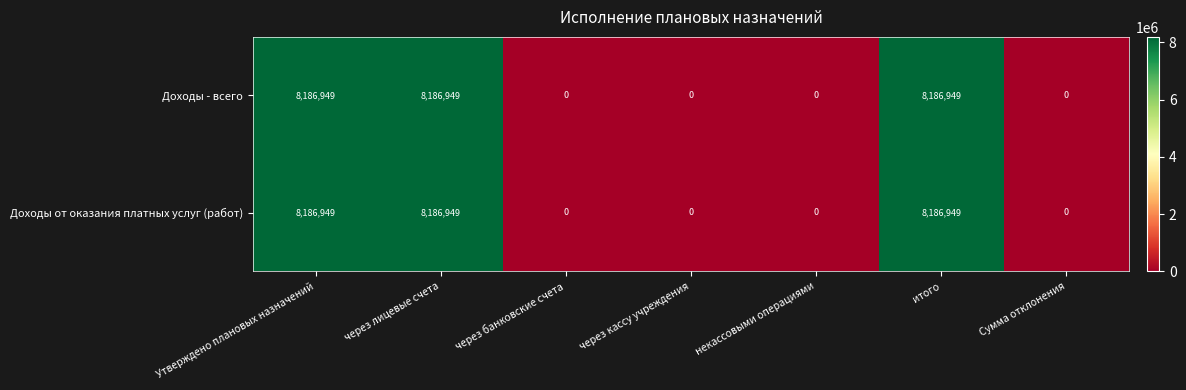

Reading left to right, extract all data points from this chart.

Доходы - всего: Утверждено плановых назначений=8186949	через лицевые счета=8186949	через банковские счета=0	через кассу учреждения=0	некассовыми операциями=0	итого=8186949	Сумма отклонения=0
Доходы от оказания платных услуг (работ): Утверждено плановых назначений=8186949	через лицевые счета=8186949	через банковские счета=0	через кассу учреждения=0	некассовыми операциями=0	итого=8186949	Сумма отклонения=0